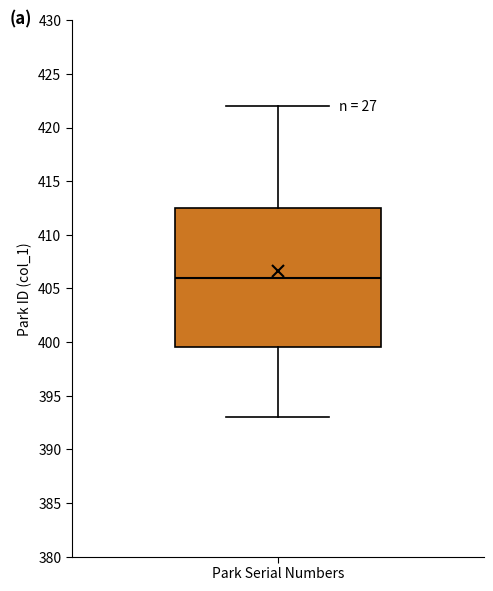

Transcribe this box plot: give where the median line is, the range the box spans, and where the two whiskers end, as read against the y-axis. The values are not printed on the chart, so give them approximately, as read against the axis.

median 406.0, box 399.5 to 412.5, whiskers 393.0 to 422.0